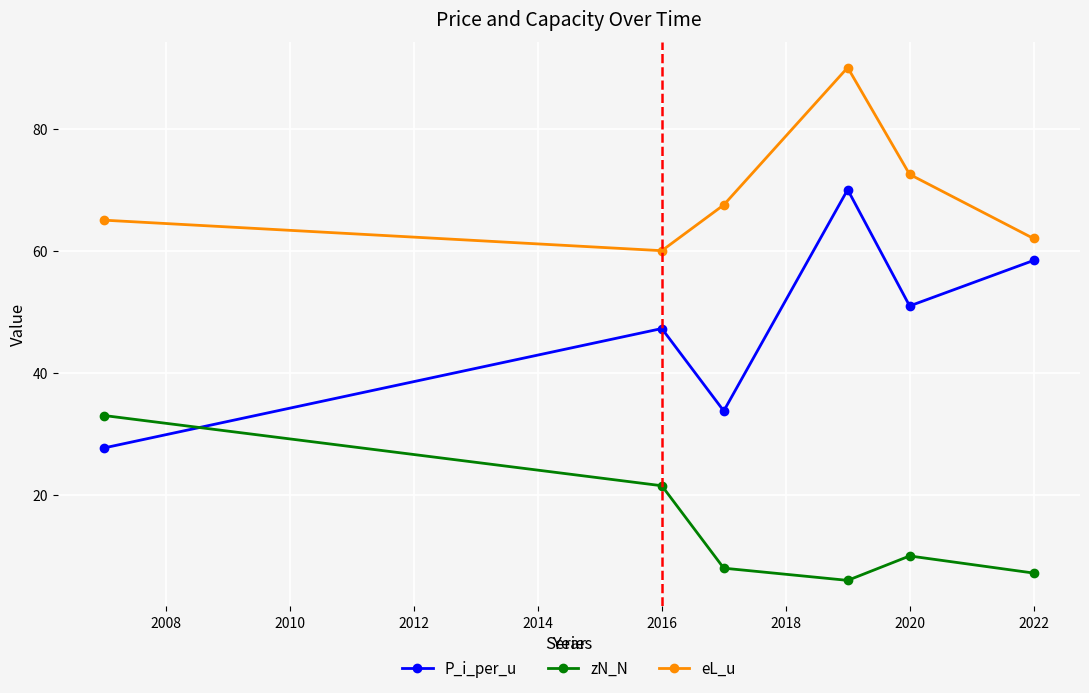

What is the value of the eL_u point at the 5th from the left?

72.5